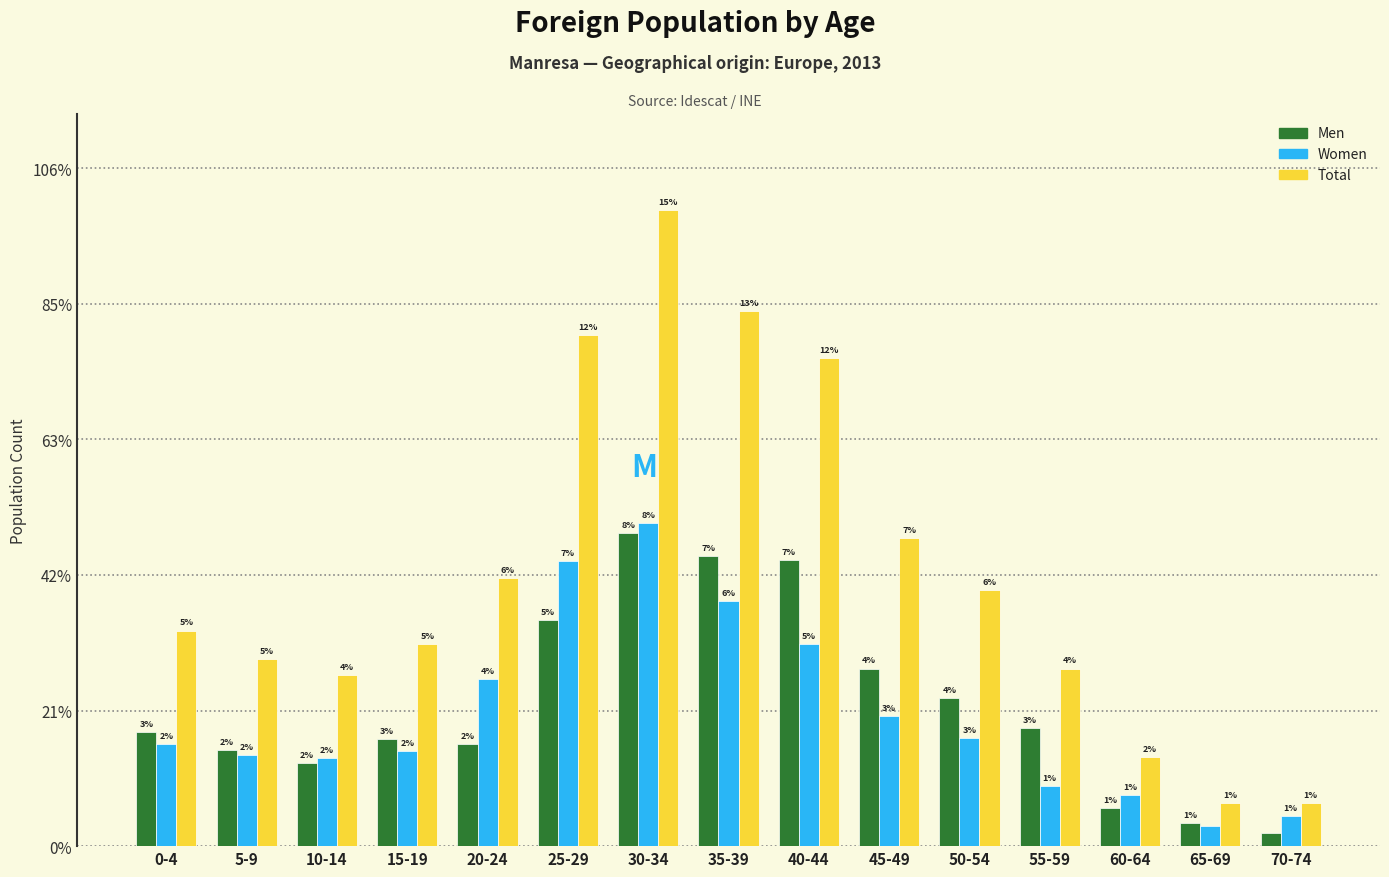

What are all the series names shown in the legend?

Men, Women, Total